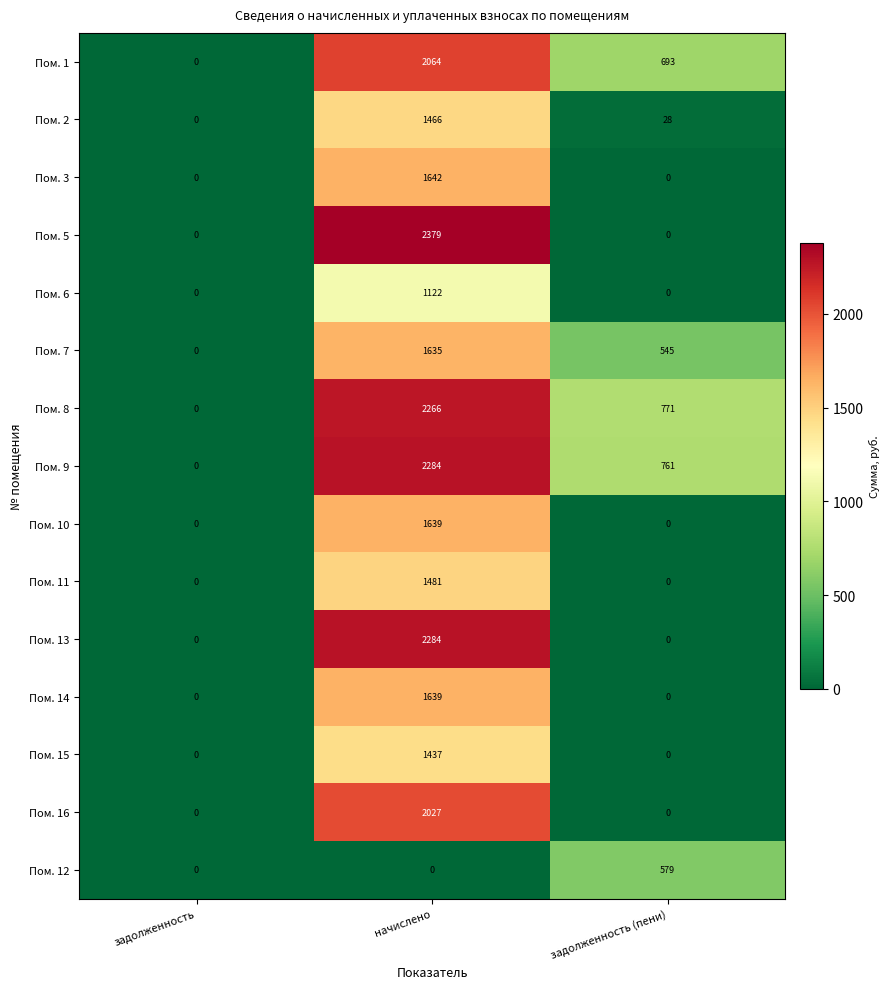

How many data points does each series have?

3